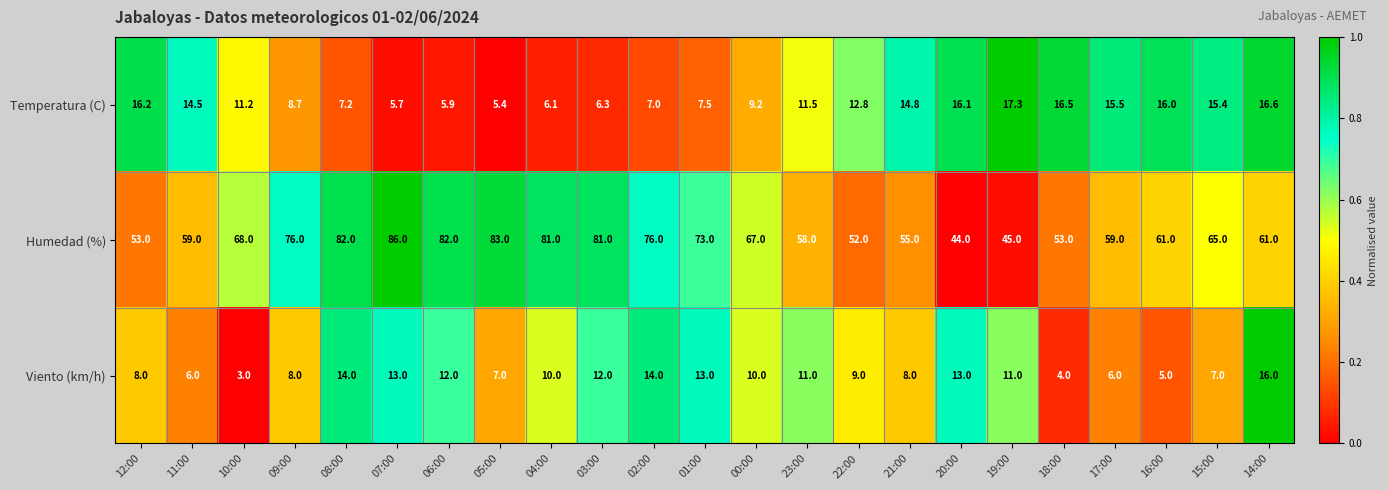

Which category has the lowest value across all series?

10:00